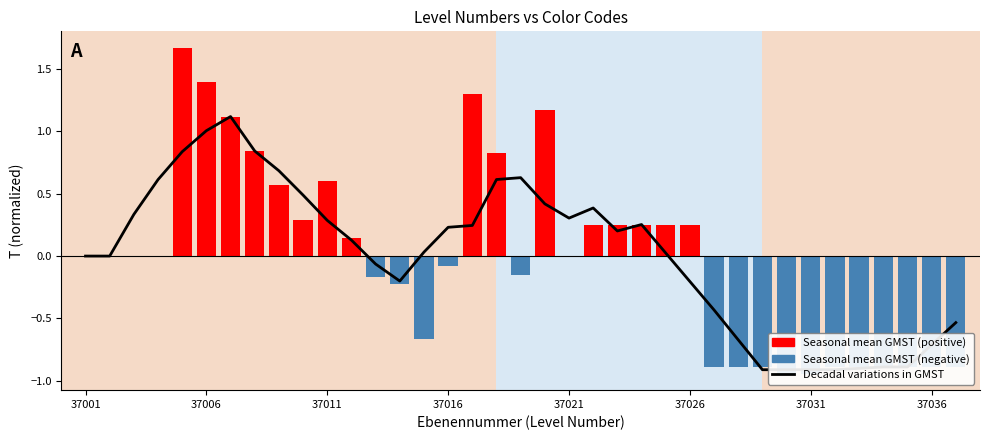

The value of Decadal variations in GMST at 37011 is 0.2. True or false?

False